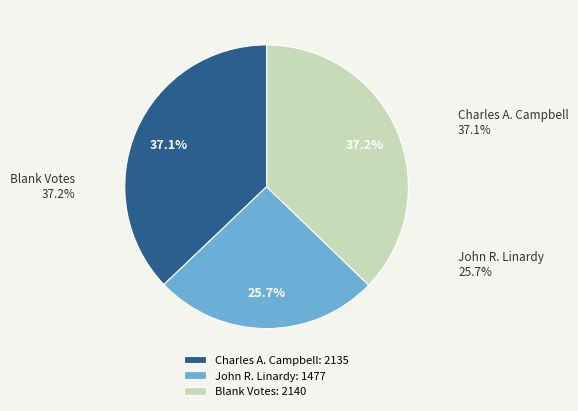

Approximately how many times larger is the value at John R. Linardy compared to Blank Votes?

0.7